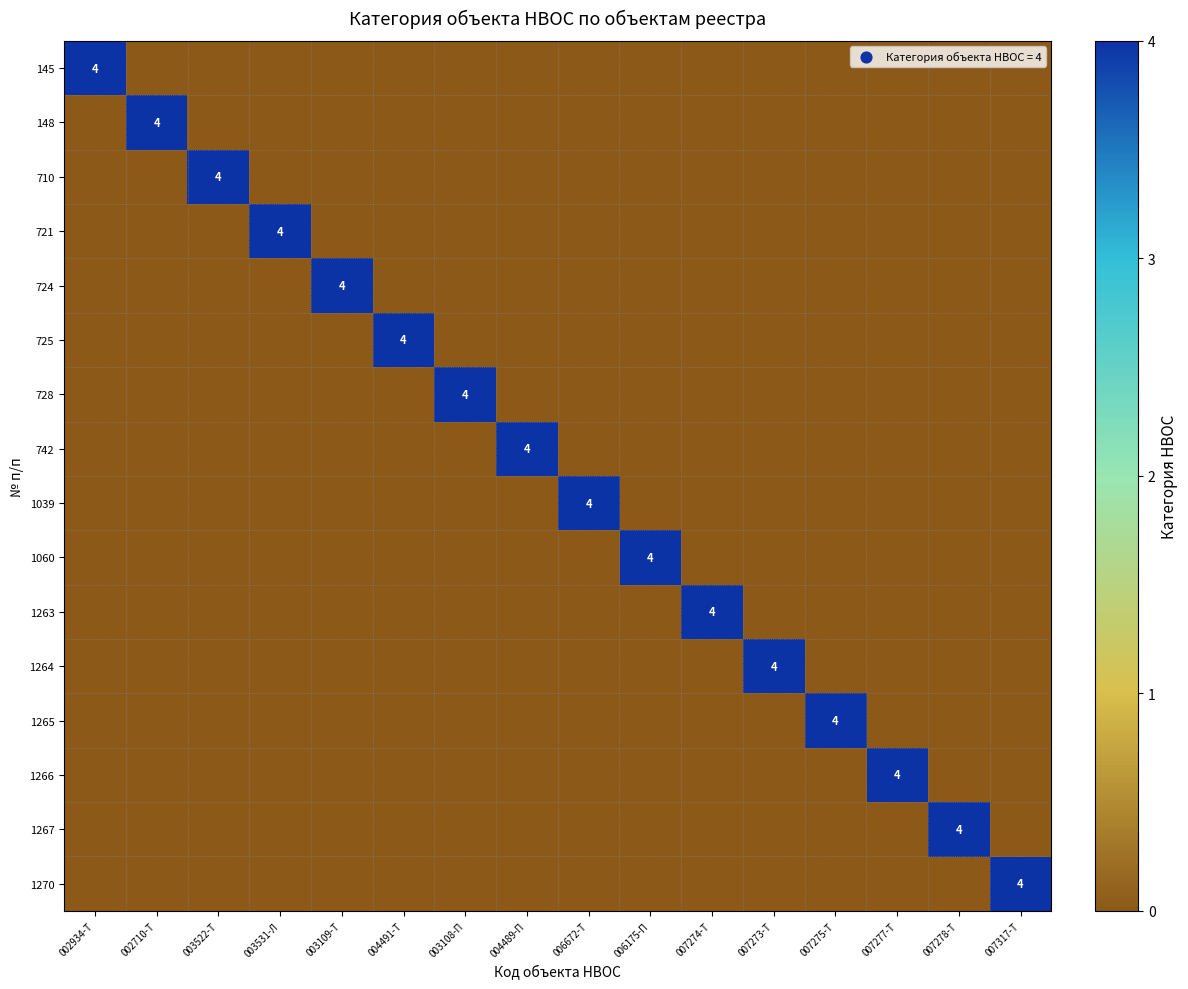

Is it true that 1263 equals 4 at 007274-Т?

True